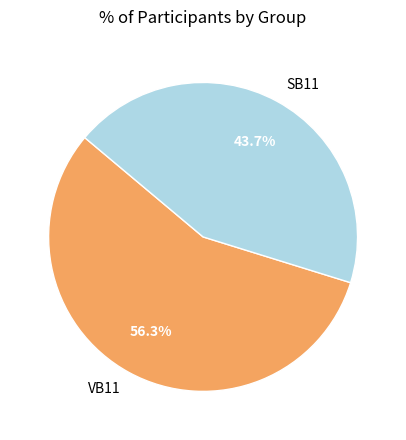

Combined, do SB11 and VB11 account for over 50%?

Yes